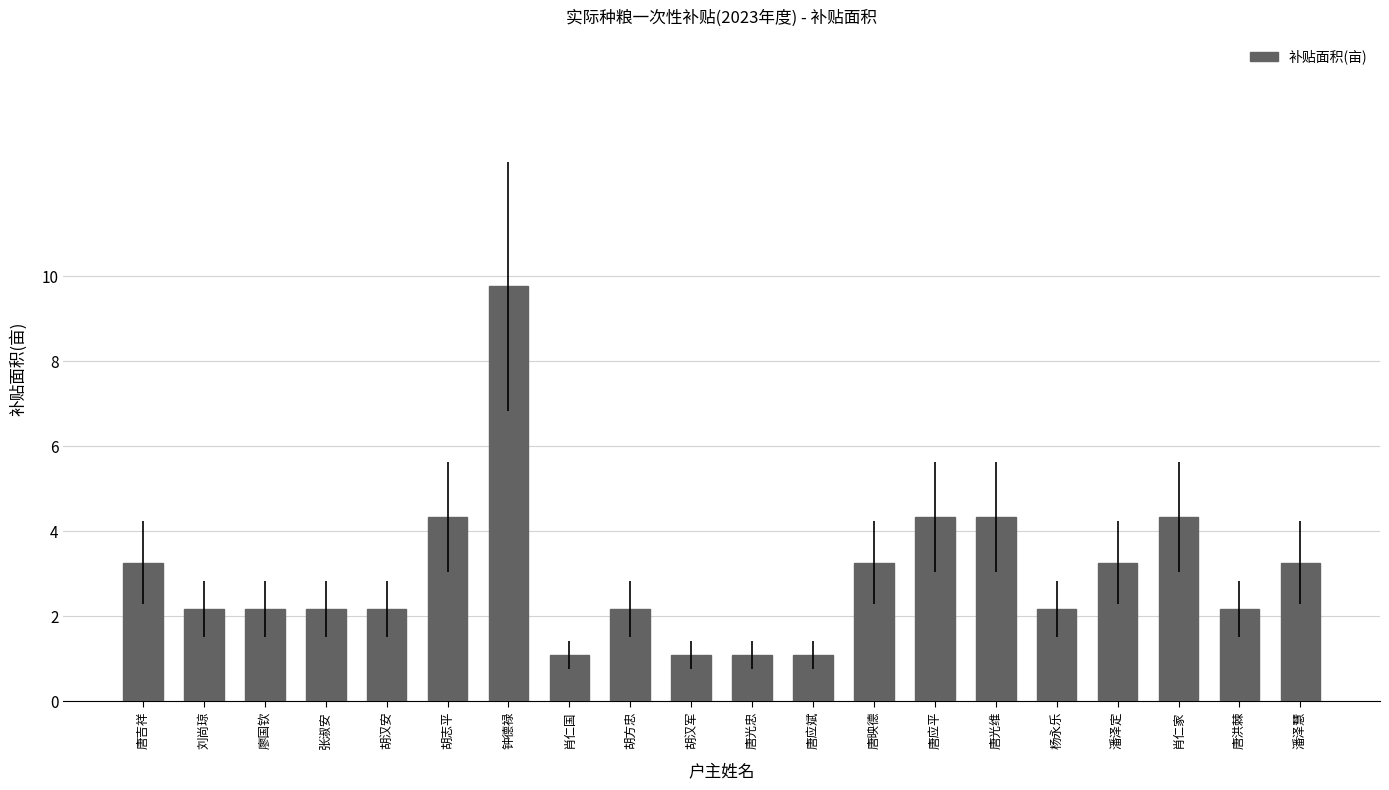

What is the difference between the maximum and minimum values?

8.7